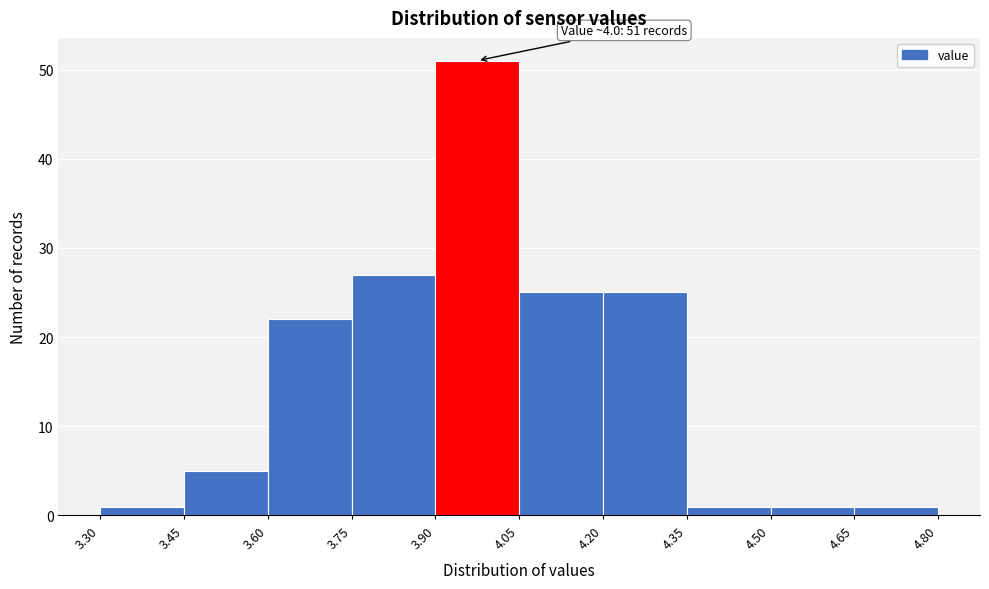

Which range on the x-axis has the tallest bar?

3.90 to 4.05